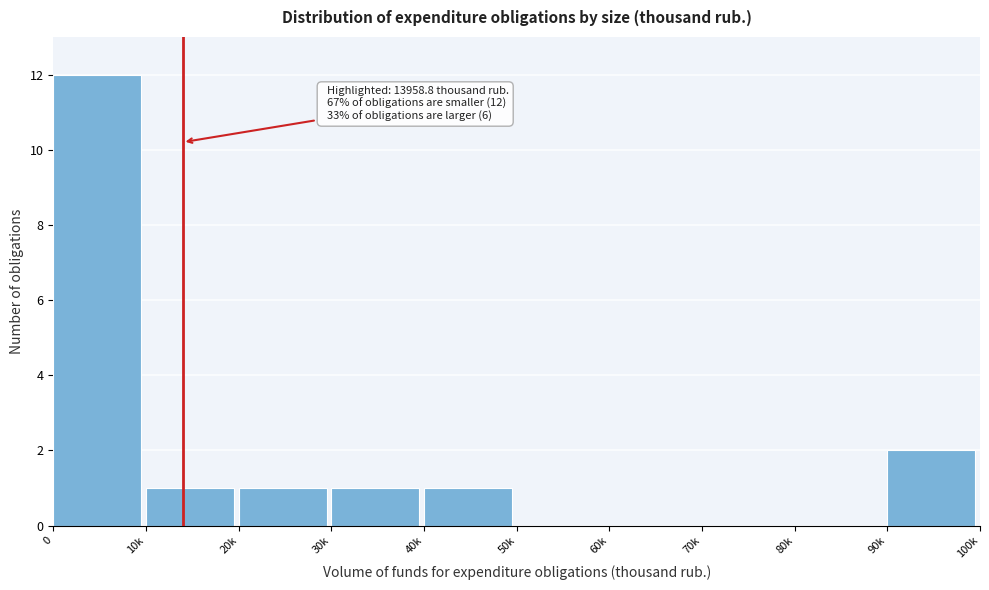

Reading left to right, extract all data points from this chart.

0=12	10k=1	20k=1	30k=1	40k=1	50k=0	60k=0	70k=0	80k=0	90k=2